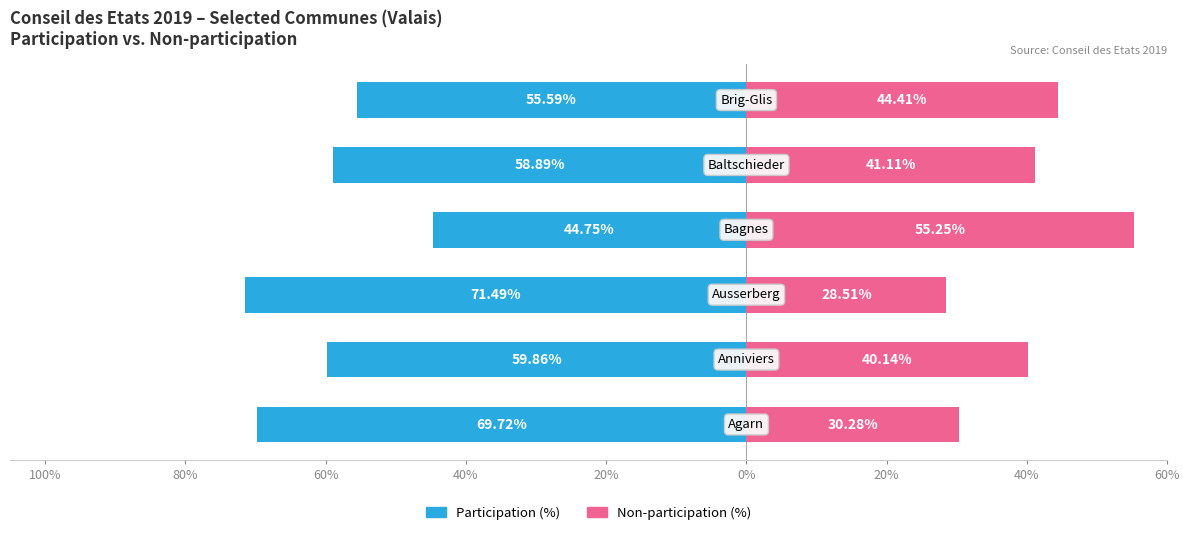

Read the Participation (%) value at 40%.

-44.8